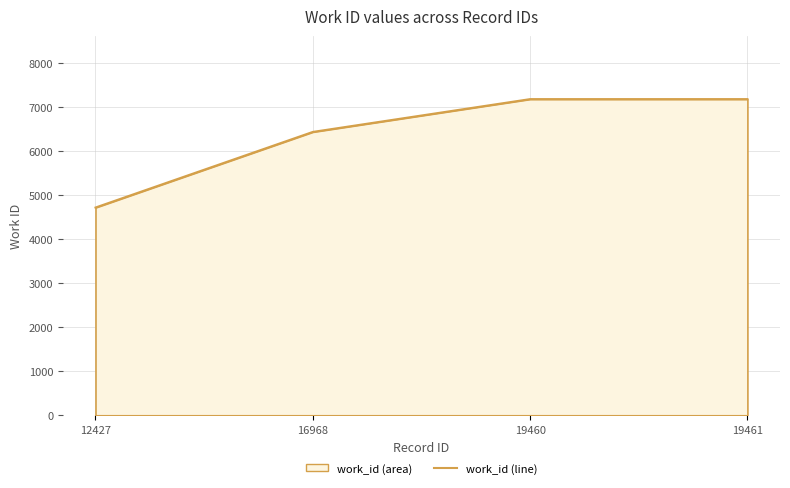

What is the ratio of the value at 16968 to the value at 12427?

1.4